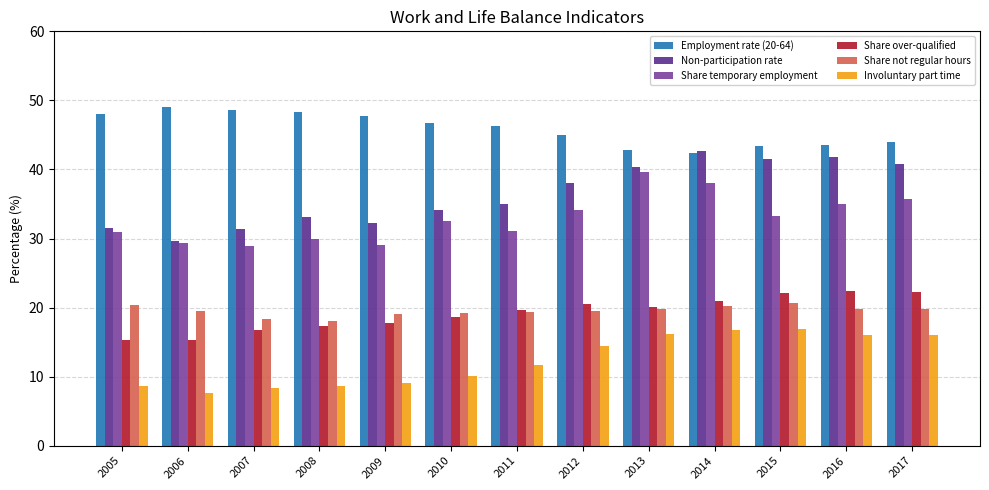

Which category has the lowest value across all series?

2006